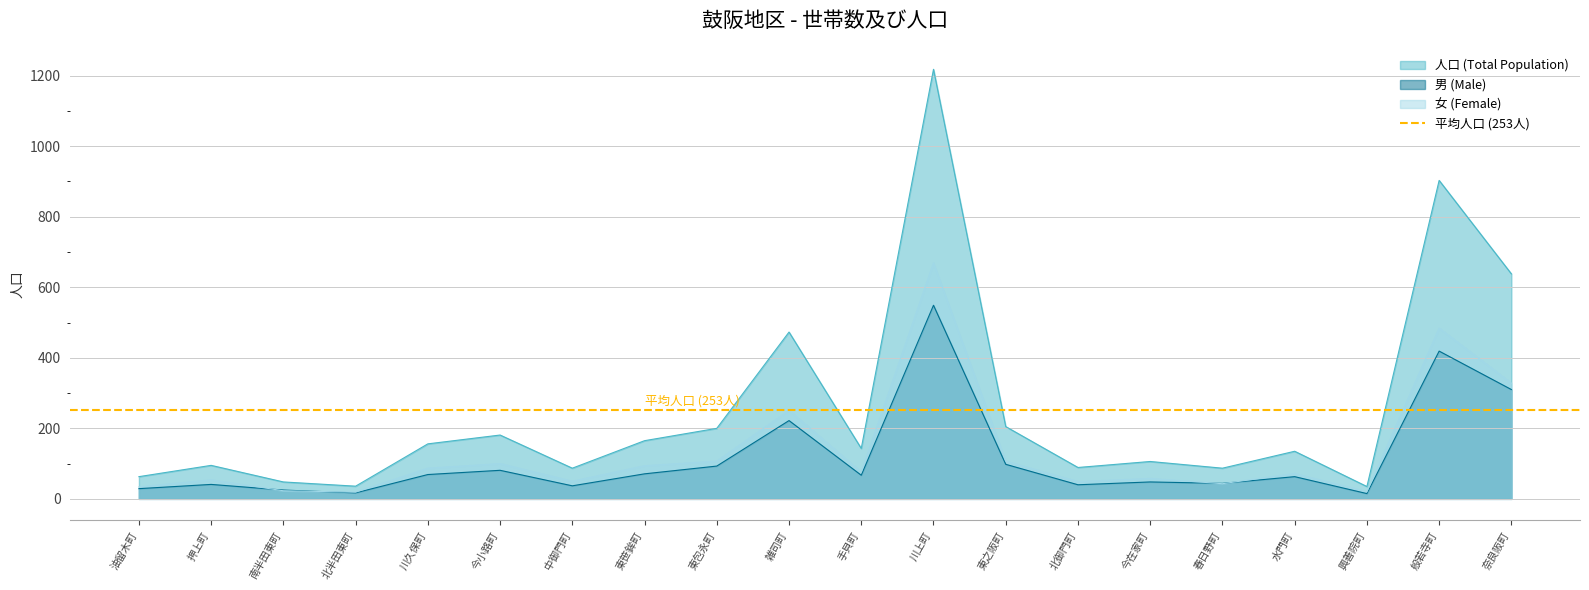

Reading right to left, extract all data points from this chart.

人口 (Total Population): 638	903	35	135	87	106	89	205	1218	143	473	200	165	87	181	156	36	48	95	63
男 (Male): 310	419	15	63	44	48	40	98	549	67	222	93	71	37	81	69	17	25	41	29
女 (Female): 328	484	20	72	43	58	49	107	669	76	251	107	94	50	100	87	19	23	54	34